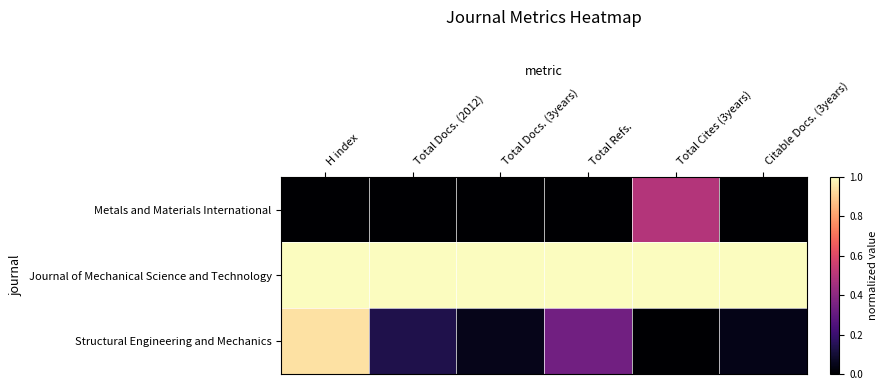

Rank the series at Citable Docs. (3years) from lowest to highest value.

Metals and Materials International, Structural Engineering and Mechanics, Journal of Mechanical Science and Technology